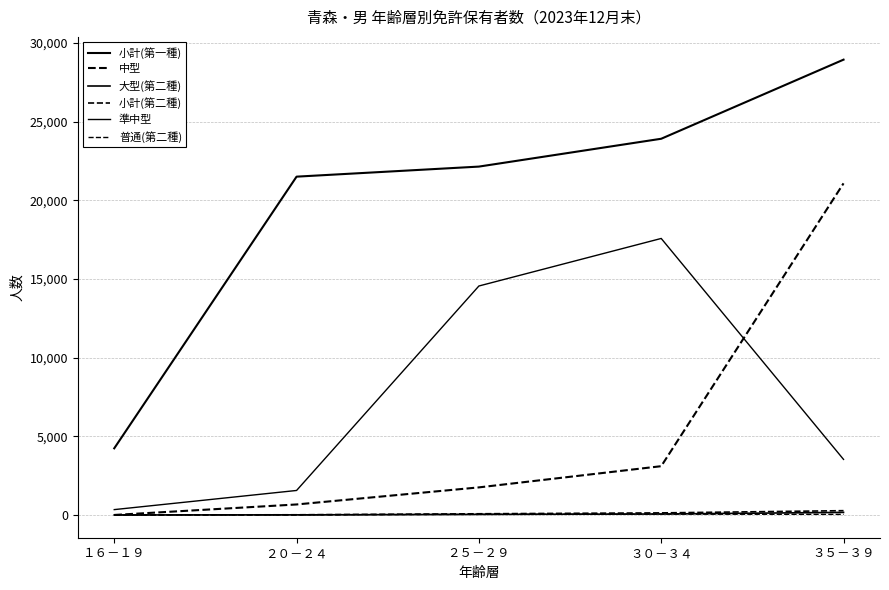

Reading left to right, list all the values displayed in this chart.

小計(第一種): １６－１９=4234	２０－２４=21496	２５－２９=22135	３０－３４=23904	３５－３９=28930
中型: １６－１９=0	２０－２４=667	２５－２９=1752	３０－３４=3099	３５－３９=21070
大型(第二種): １６－１９=0	２０－２４=6	２５－２９=37	３０－３４=59	３５－３９=164
小計(第二種): １６－１９=0	２０－２４=11	２５－２９=75	３０－３４=131	３５－３９=272
準中型: １６－１９=340	２０－２４=1556	２５－２９=14548	３０－３４=17569	３５－３９=3530
普通(第二種): １６－１９=0	２０－２４=5	２５－２９=36	３０－３４=53	３５－３９=36